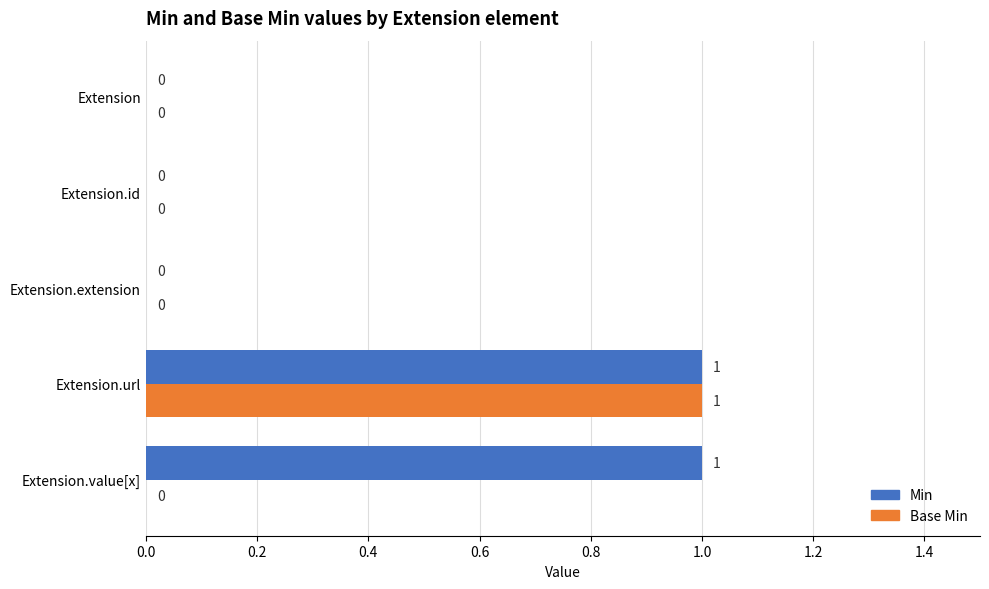

At which label does Base Min reach its peak?

Extension.url